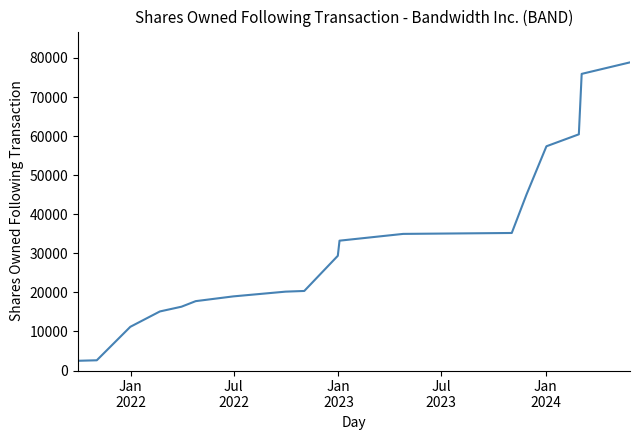

Does the chart have visible grid lines?

No